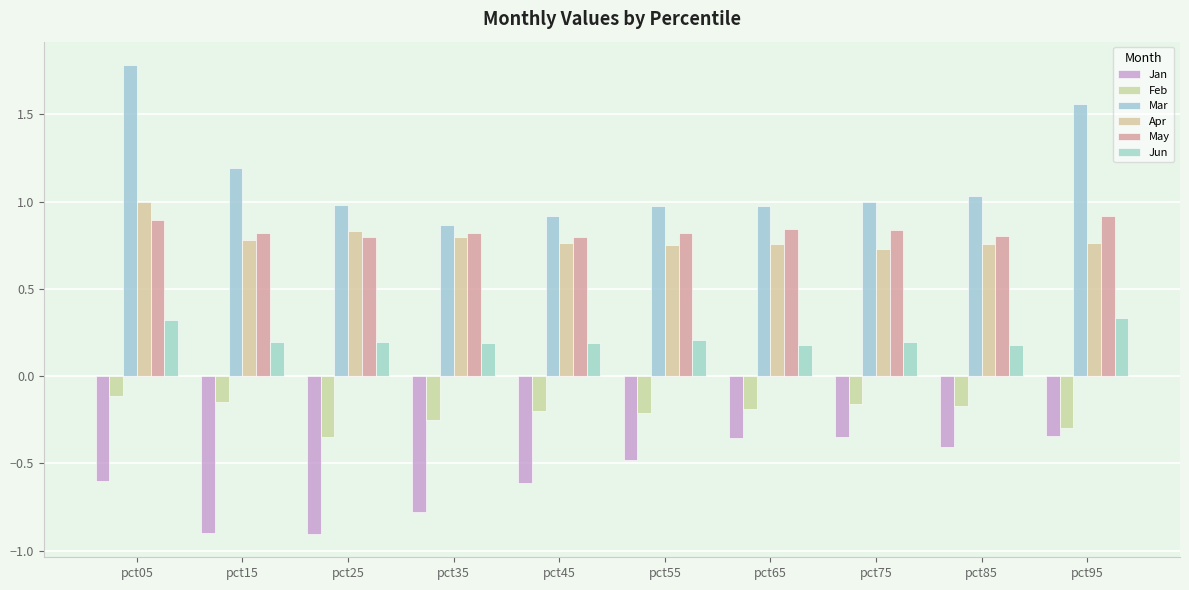

Which series has the largest range (max minus min)?

Mar